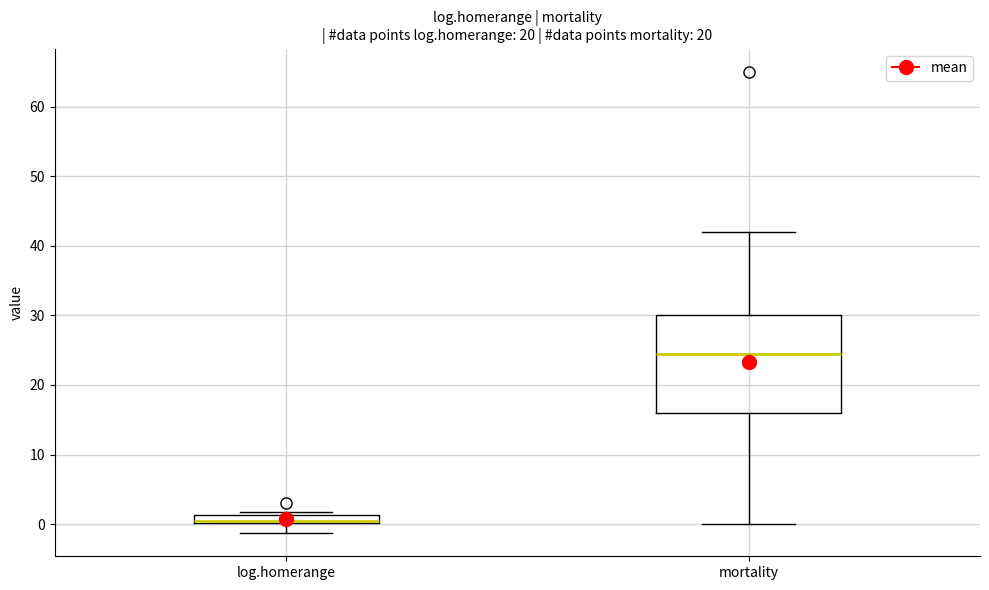

Which box is the tallest, from its lower edge to its upper edge?

mortality